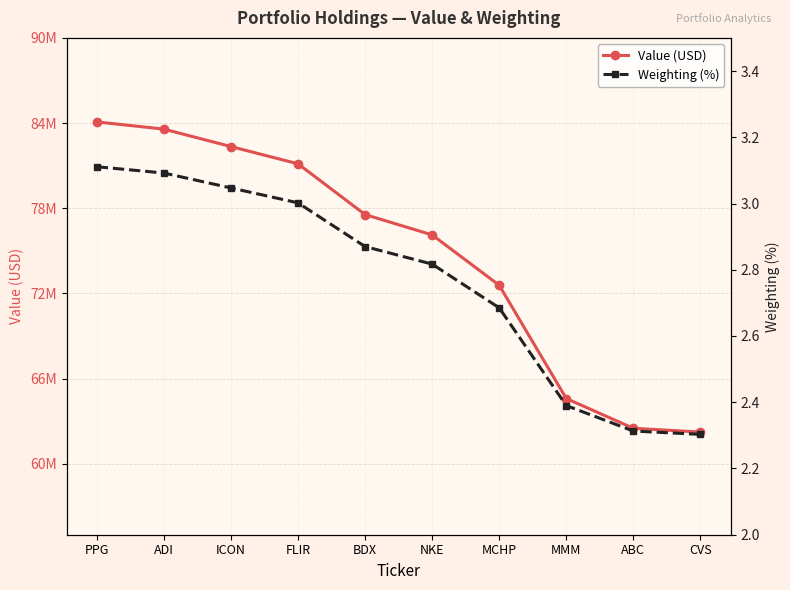

True or false: Weighting (%) and Value (USD) cross at least once.

False